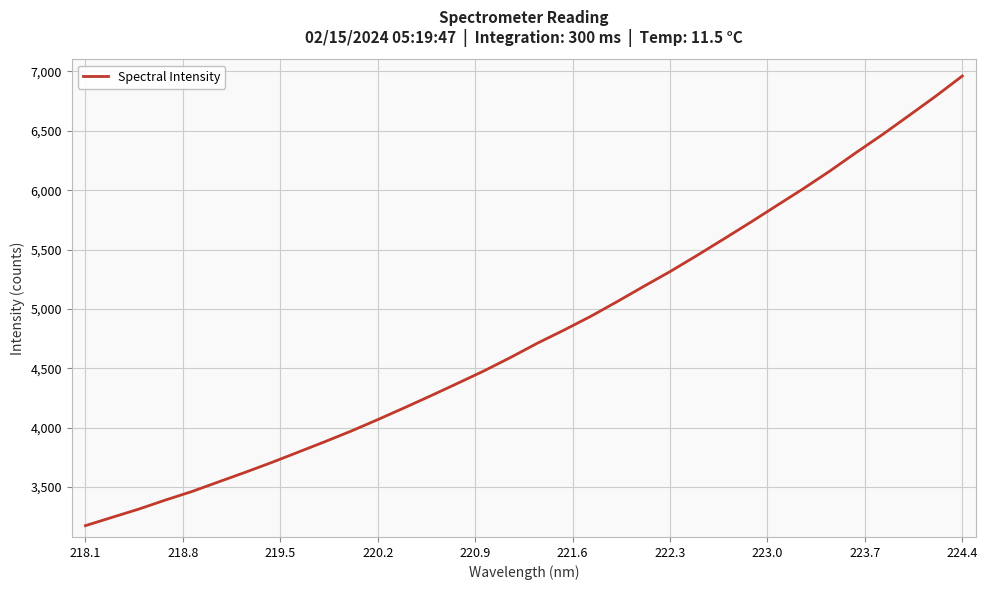

How many categories are shown in the chart?

34